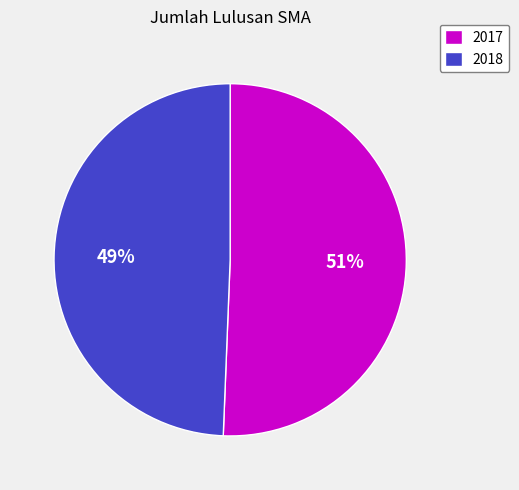

Which category has the smallest portion of the pie?

2018